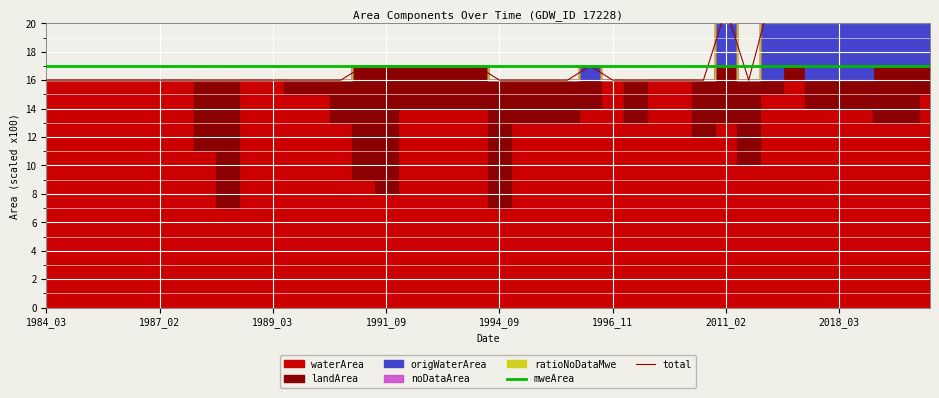

Which series has the largest total across all categories?

total